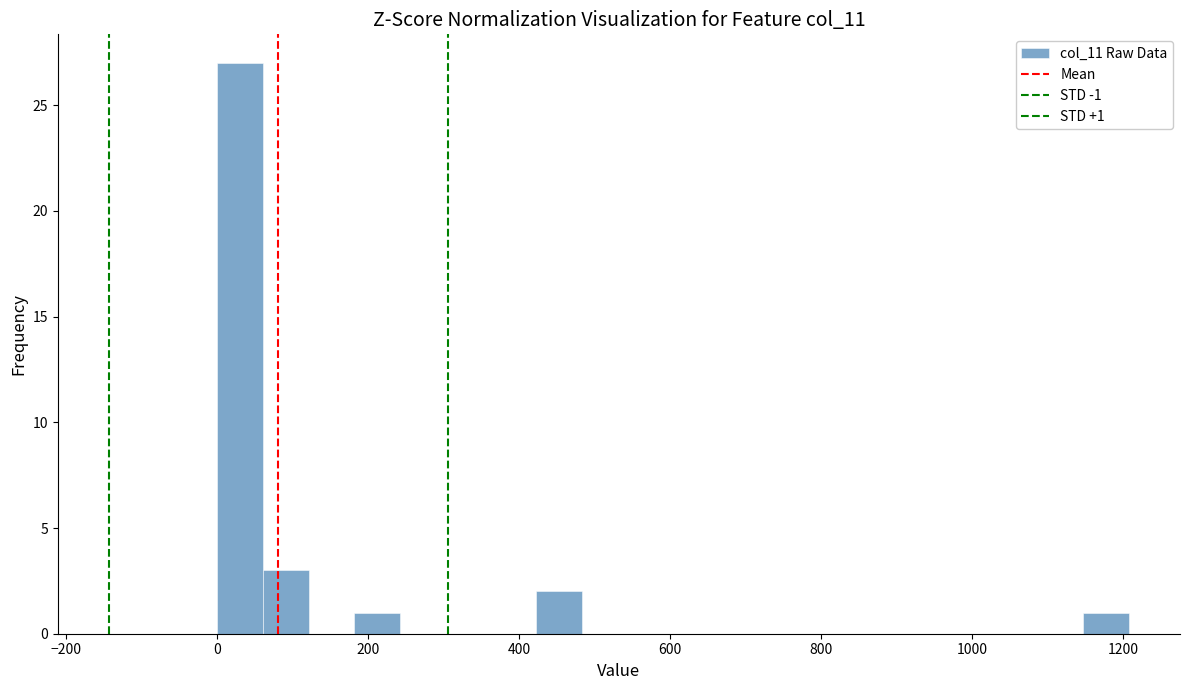

Read against the x-axis, roughly where is the centre of the tallest bar?

40